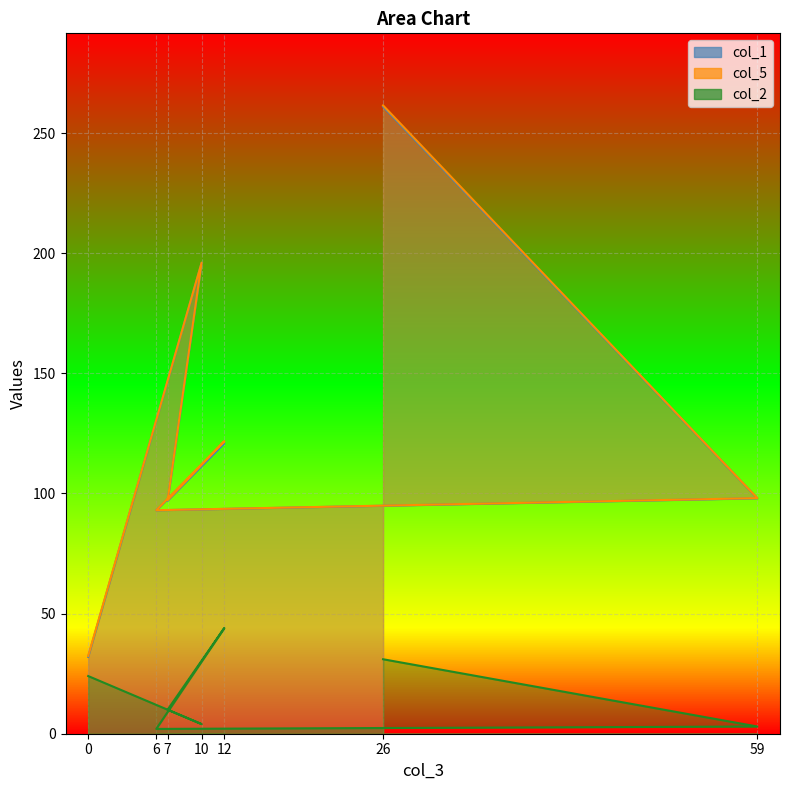

Reading right to left, extract all data points from this chart.

col_1: 0=32.0	10=196.0	7=97.0	12=121.0	6=93.0	59=98.0	26=261.0
col_5: 0=32.4	10=196.1	7=97.2	12=121.7	6=93.0	59=98.1	26=261.5
col_2: 0=24.0	10=4.0	7=10.0	12=44.0	6=2.0	59=3.0	26=31.0